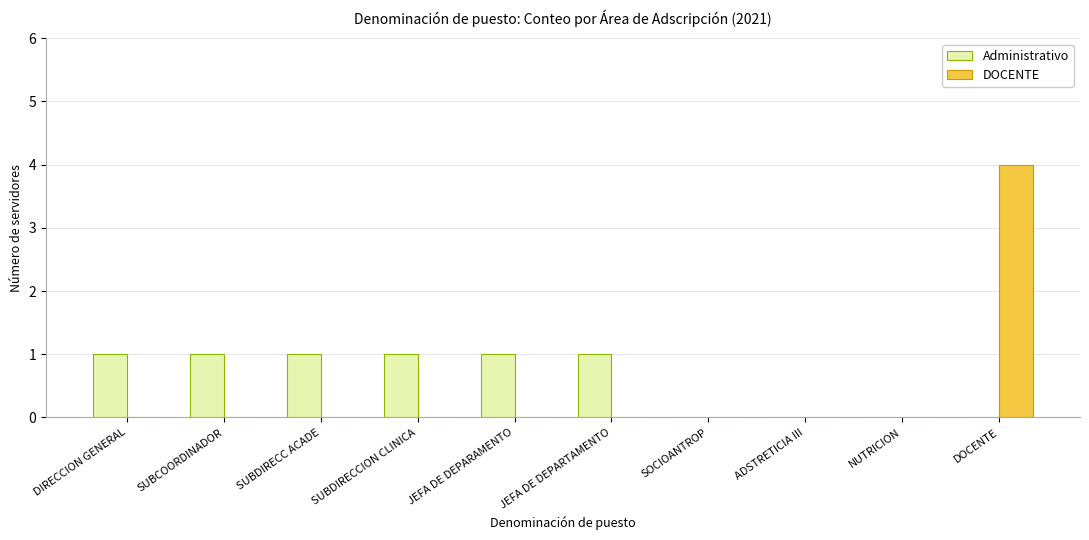

How many Administrativo values are between 0 and 1?

10